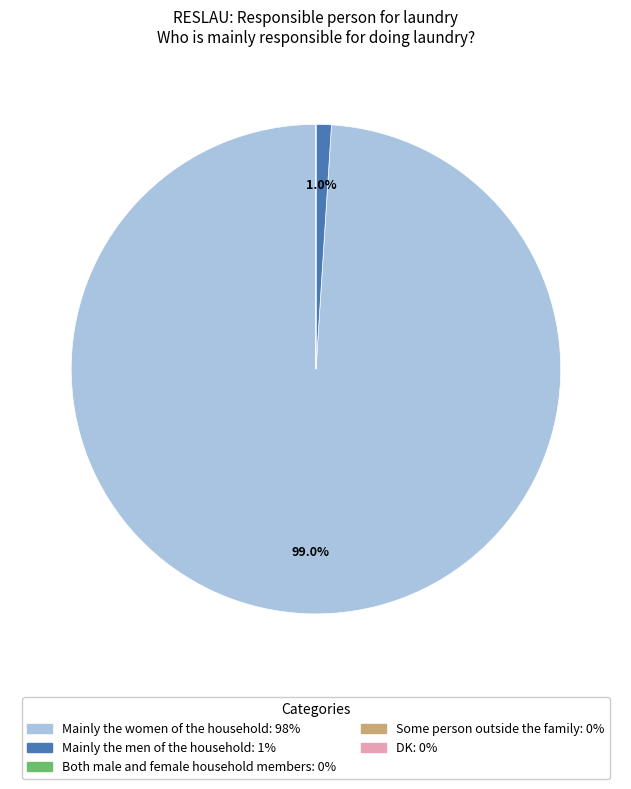

Is there a majority slice in this chart?

Yes